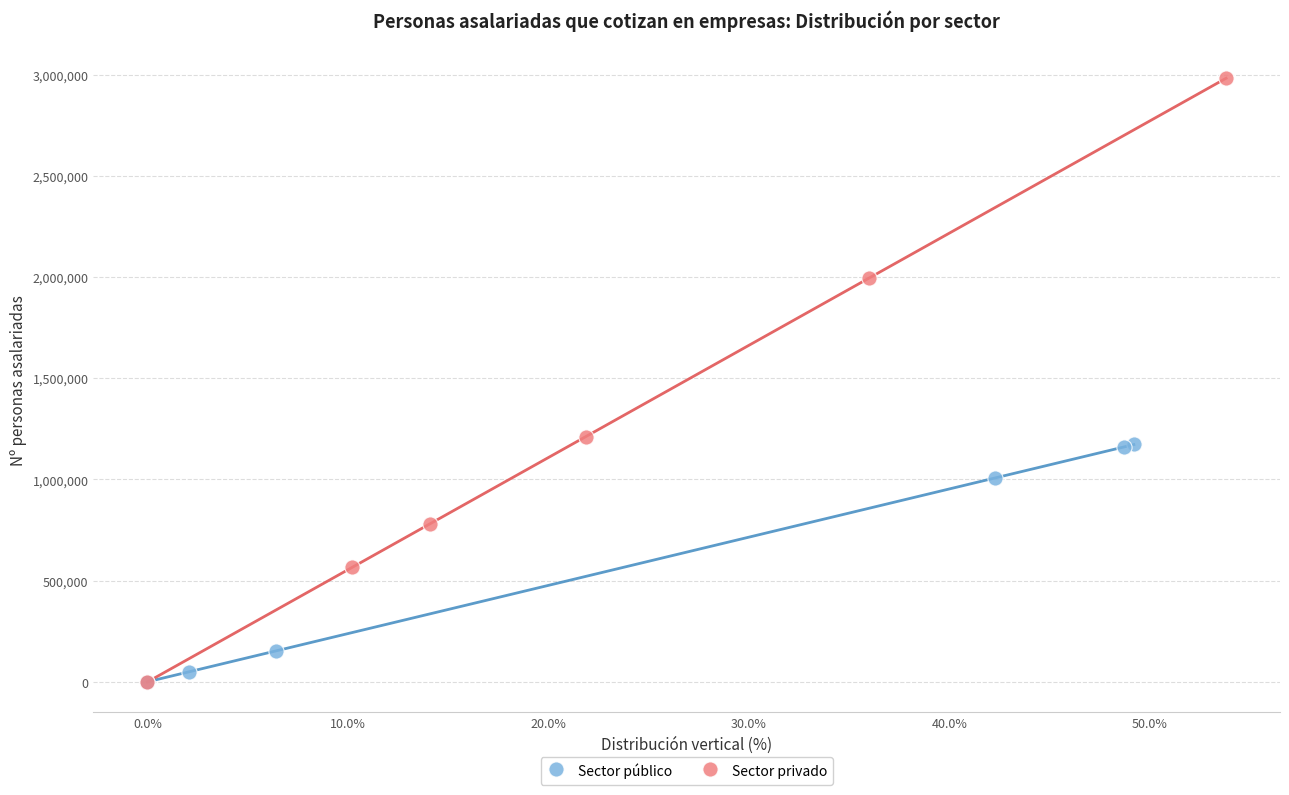

Which series reaches the maximum Y coordinate?

Sector privado